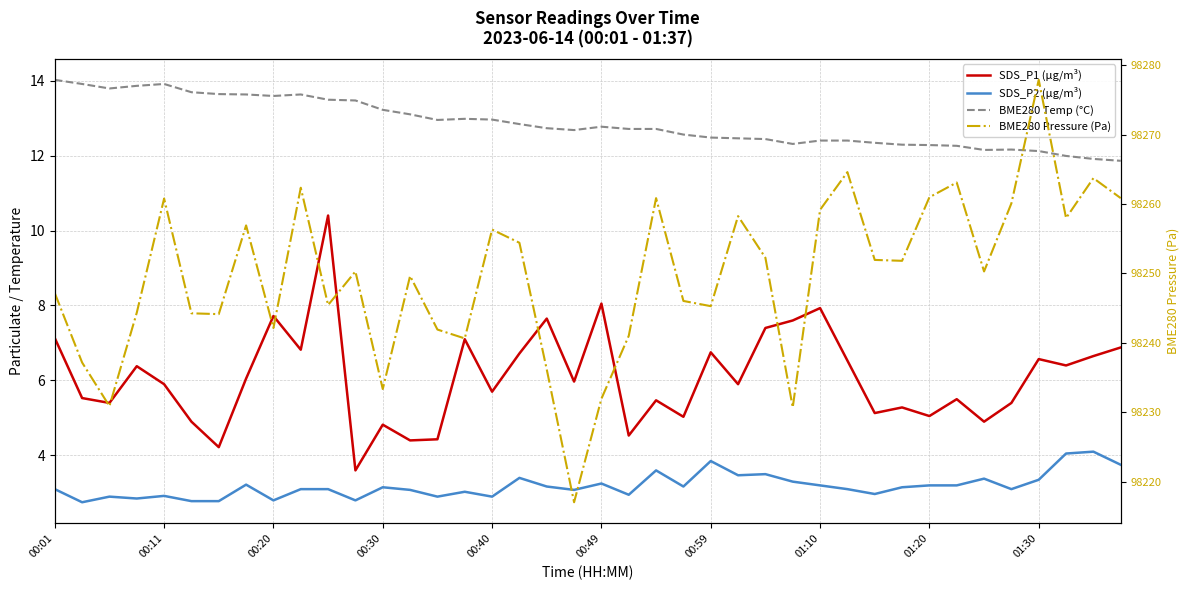

What is the sum of all BME280 Pressure (Pa) values?

3929983.8